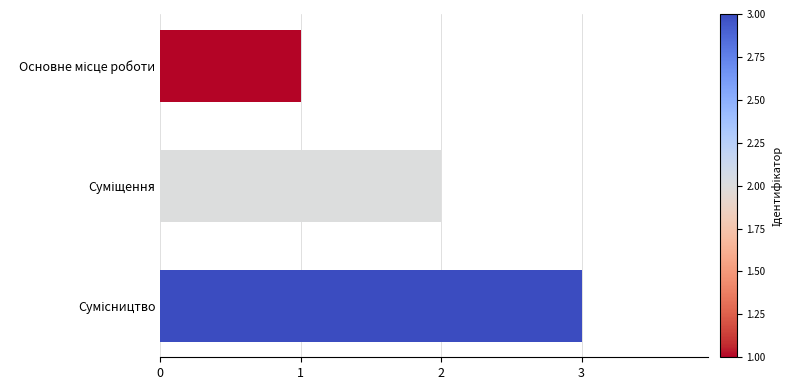

Are the bars horizontal?

Yes